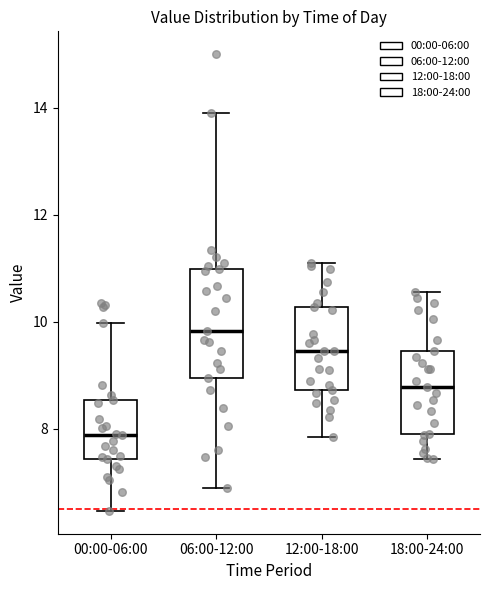

Where does the lower whisker of the box for 00:00-06:00 end on the y-axis? The values are not printed on the chart, so give them approximately, as read against the axis.

6.4